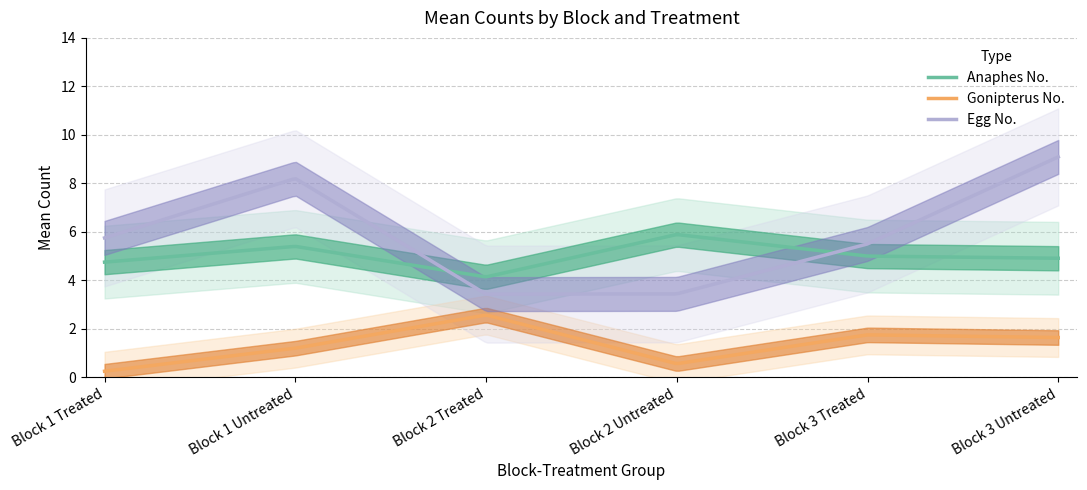

How many lines are shown in the chart?

3